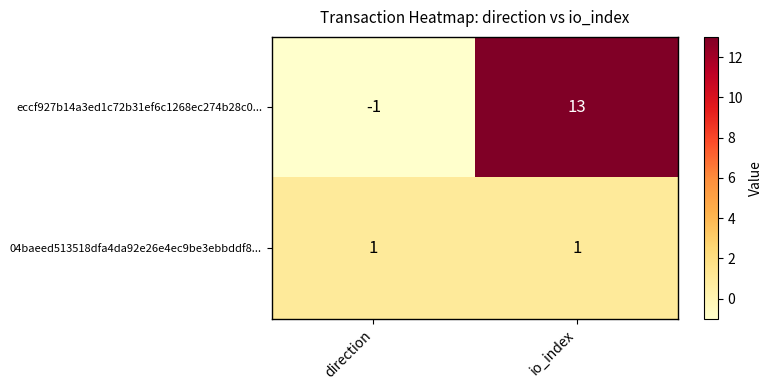

At how many categories does at least one series exceed 8?

1